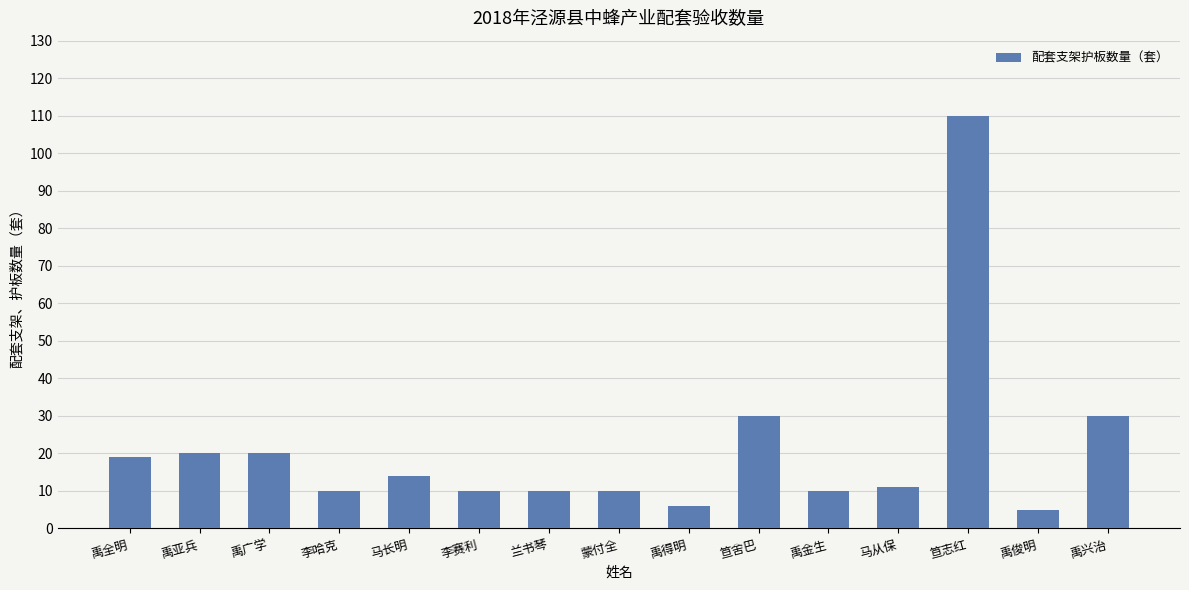

The chart shows a value of 5 at 蒙付全. True or false?

False